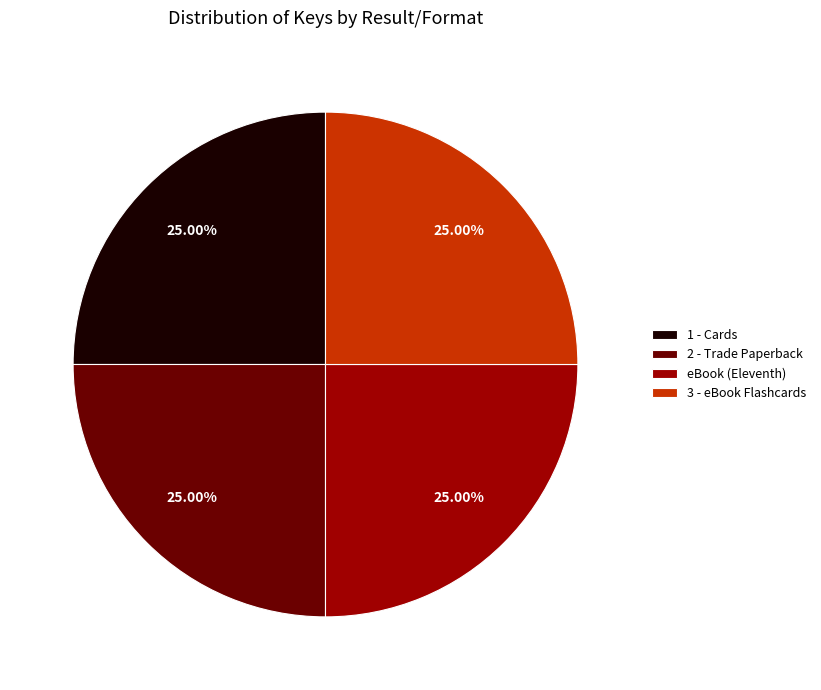

Is there a majority slice in this chart?

No